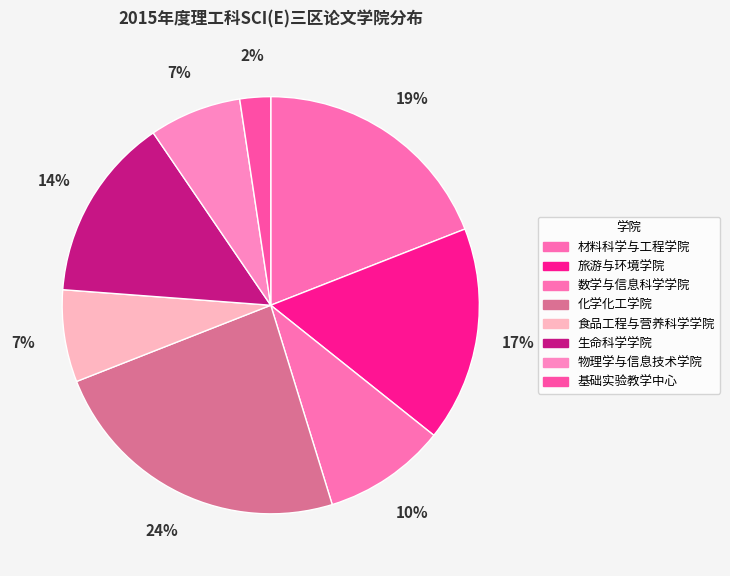

Count the number of slices in the pie.

8